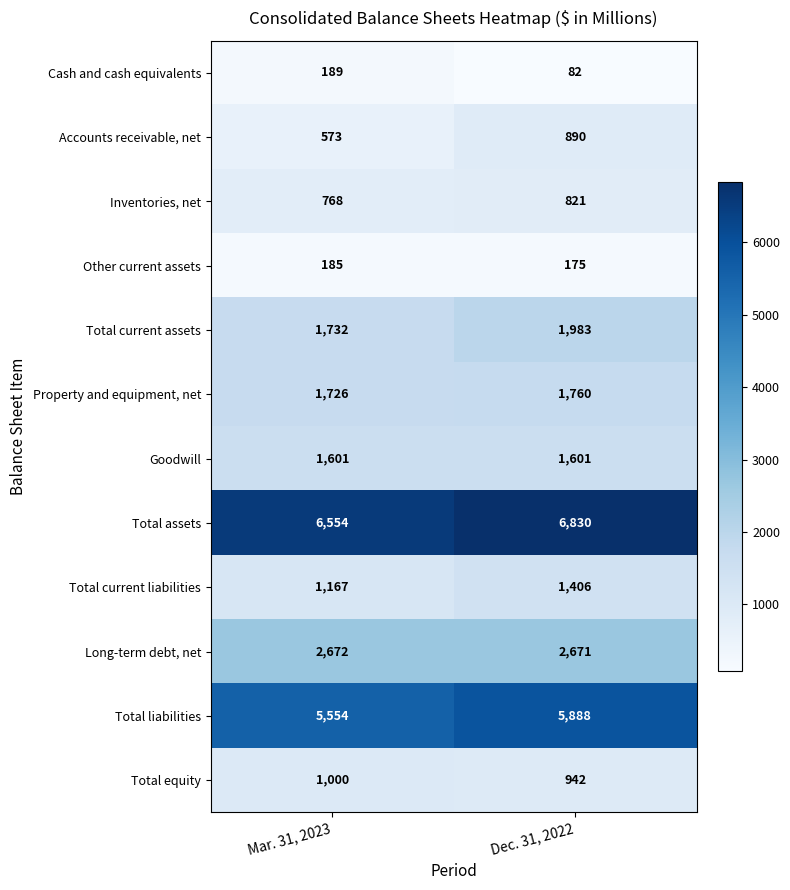

Rank the series at Dec. 31, 2022 from lowest to highest value.

Cash and cash equivalents, Other current assets, Inventories, net, Accounts receivable, net, Total equity, Total current liabilities, Goodwill, Property and equipment, net, Total current assets, Long-term debt, net, Total liabilities, Total assets